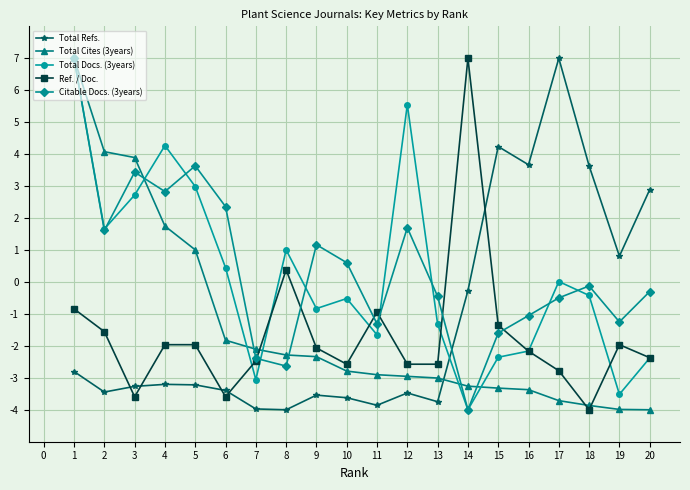

What is the approximate value of Ref. / Doc. at 5?

-2.0